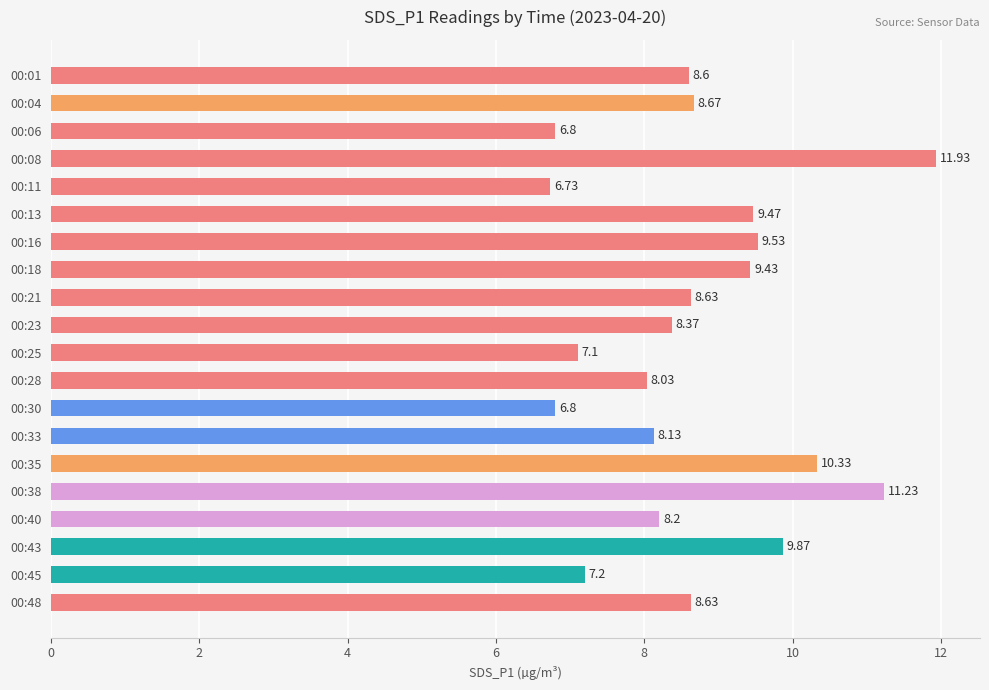

What is the difference between the maximum and minimum values?

5.2